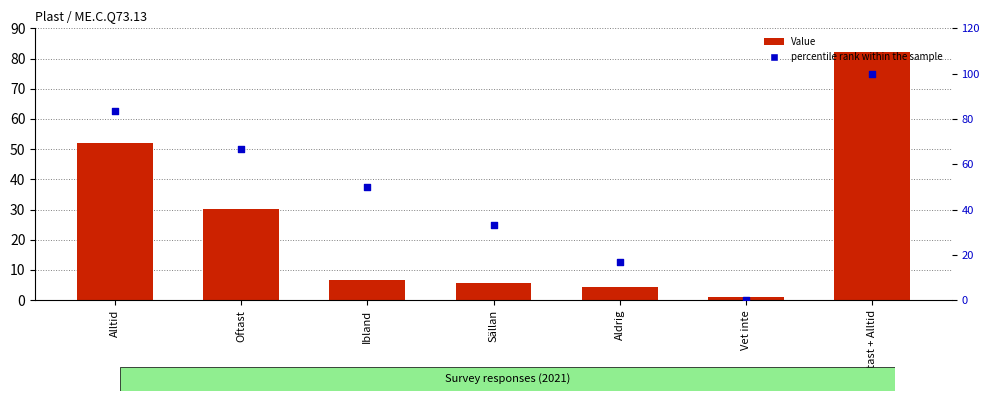

At how many categories does at least one series exceed 68?

2